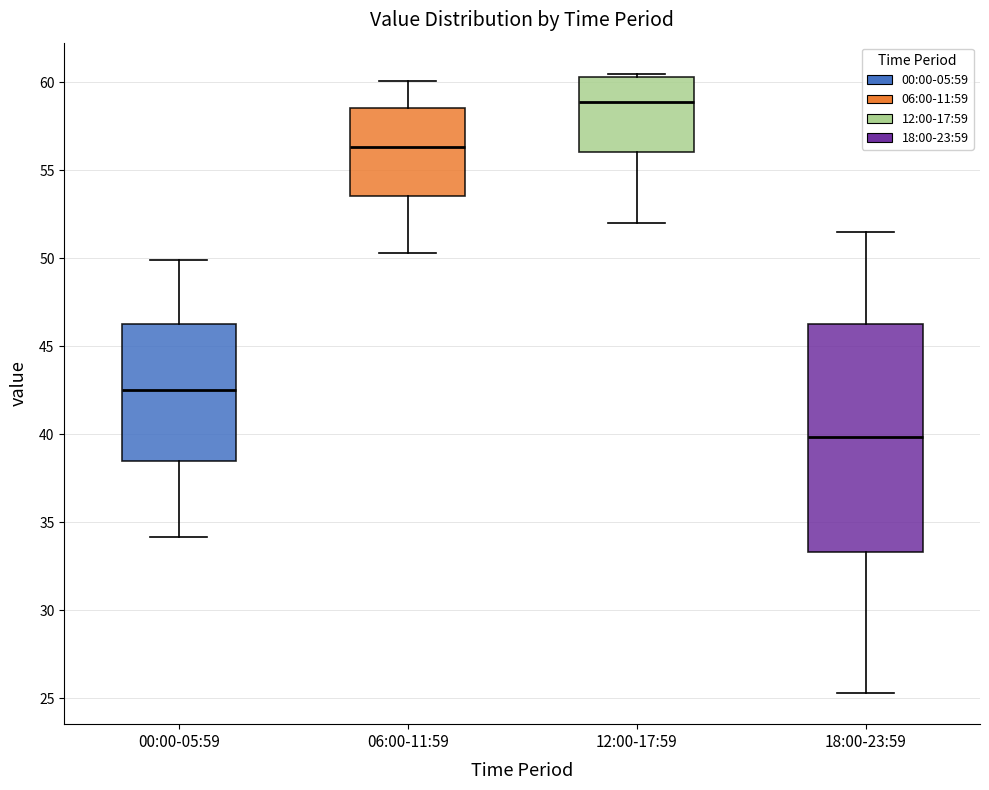

Which box is the tallest, from its lower edge to its upper edge?

18:00-23:59